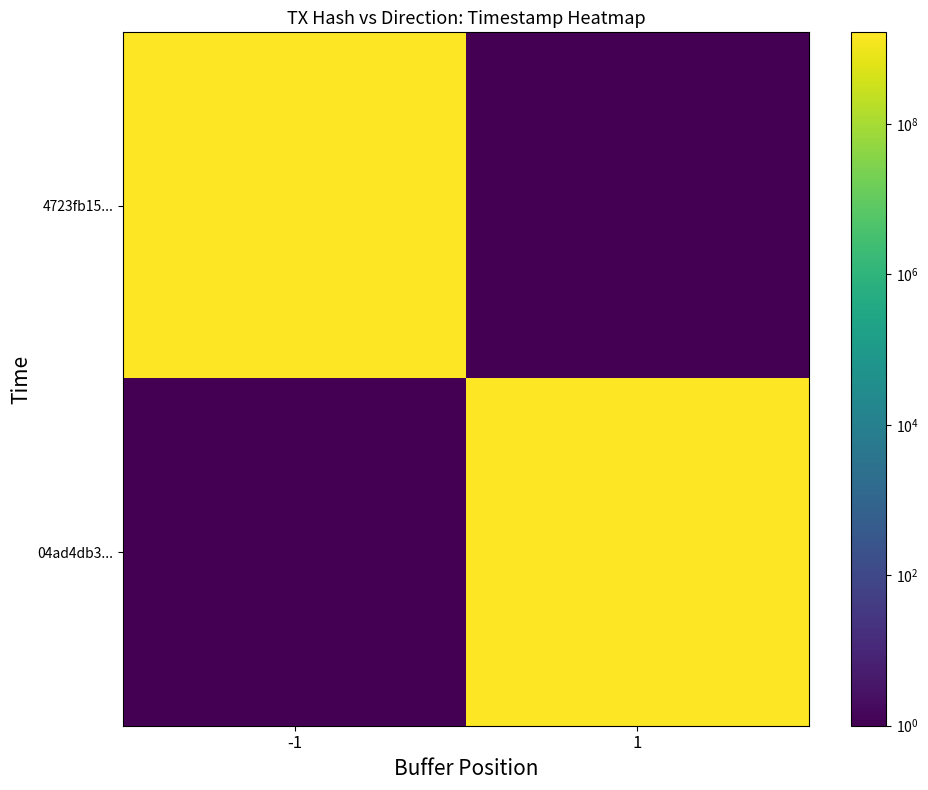

Rank the series by their maximum value, from lowest to highest.

04ad4db3..., 4723fb15...